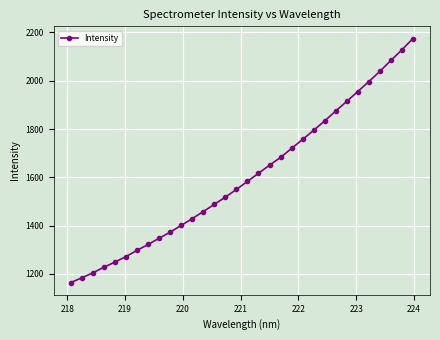

What is the greatest value displayed?

2174.8